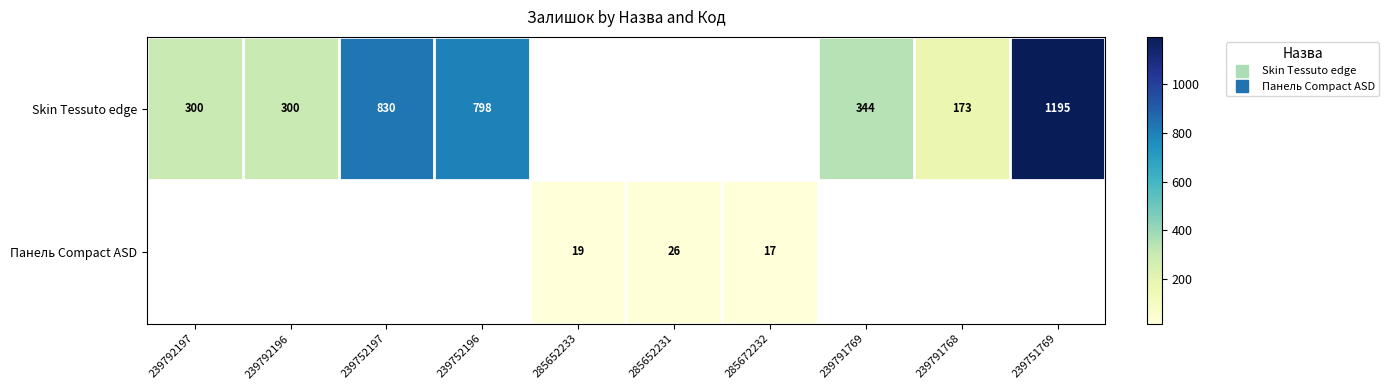

What is the difference between the second highest and minimum values in the Панель Сompact ASD series?

2.0